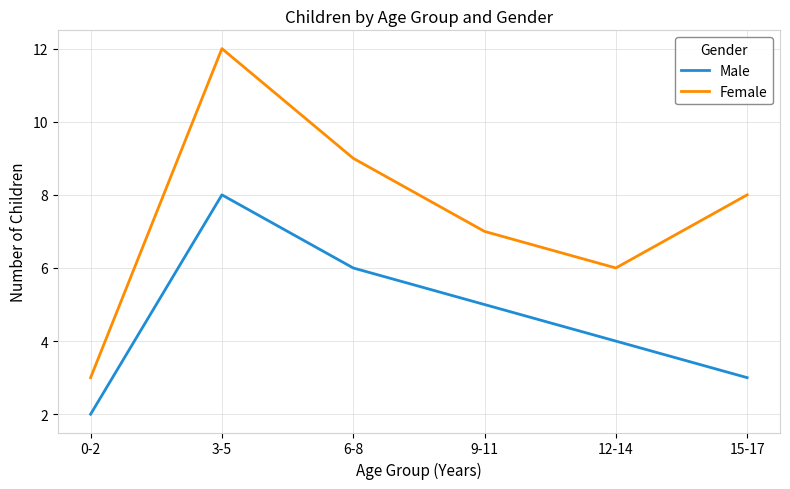

What is the maximum value for Male?

8